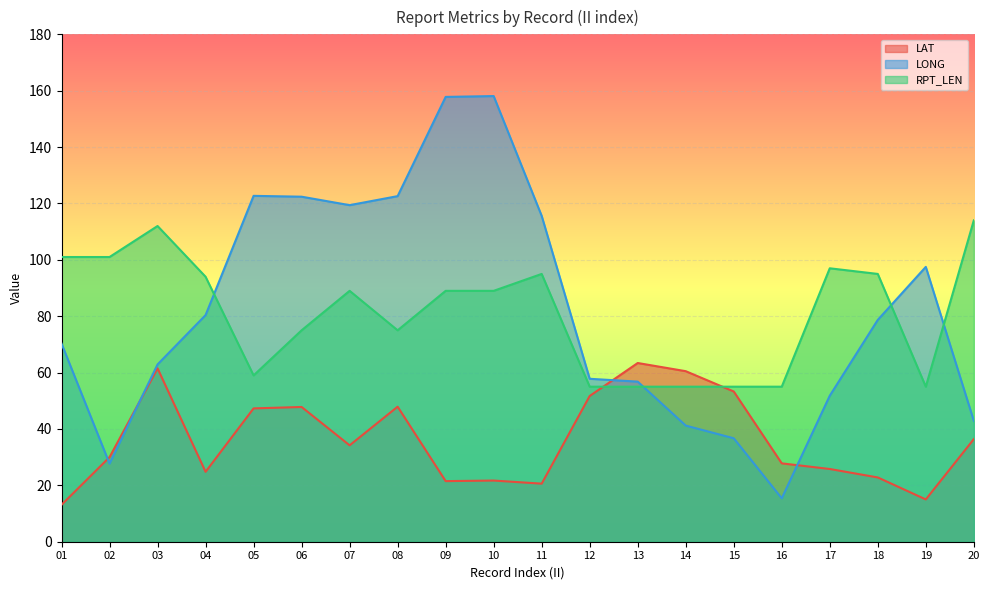

What is the maximum value for LONG?

158.1